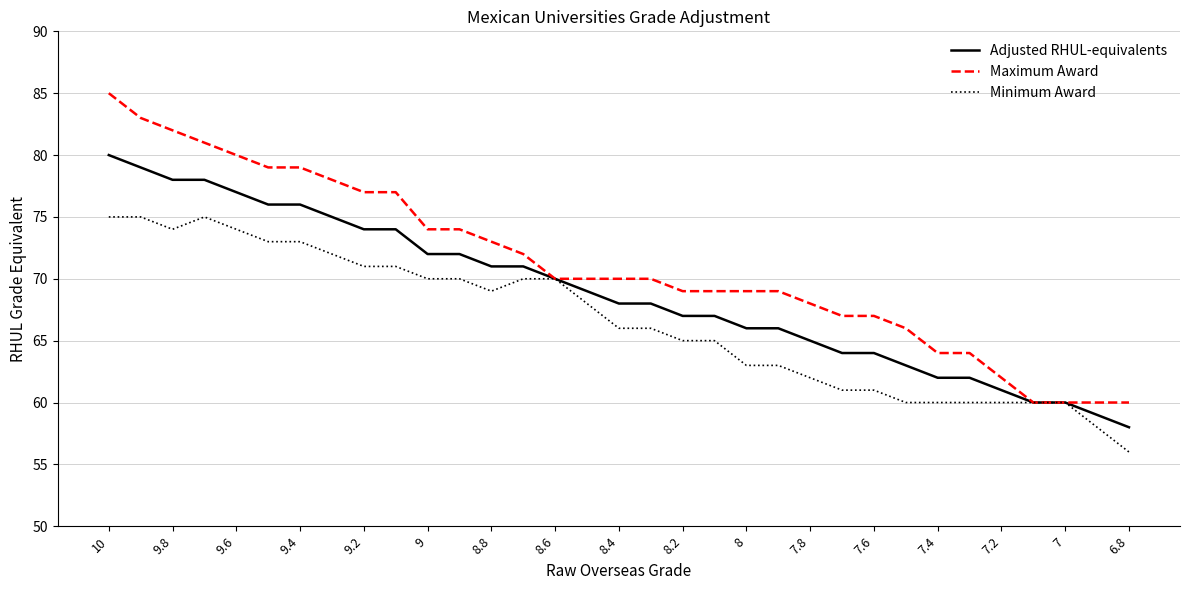

What is the lowest value of the Adjusted RHUL-equivalents series?

58